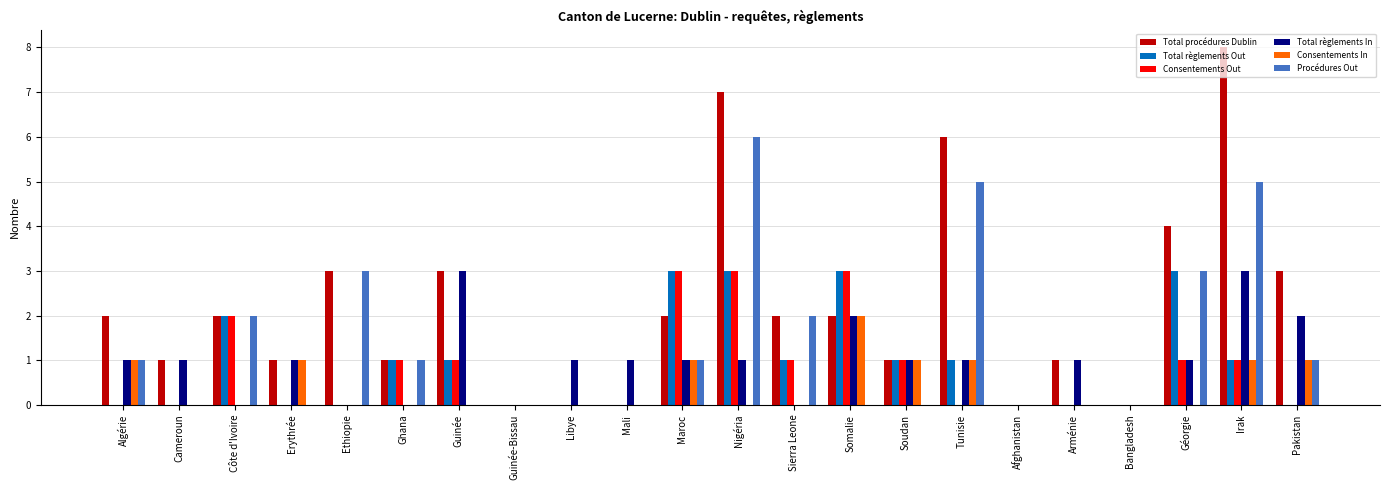

True or false: Procédures Out has a value of 6 at Nigéria.

True